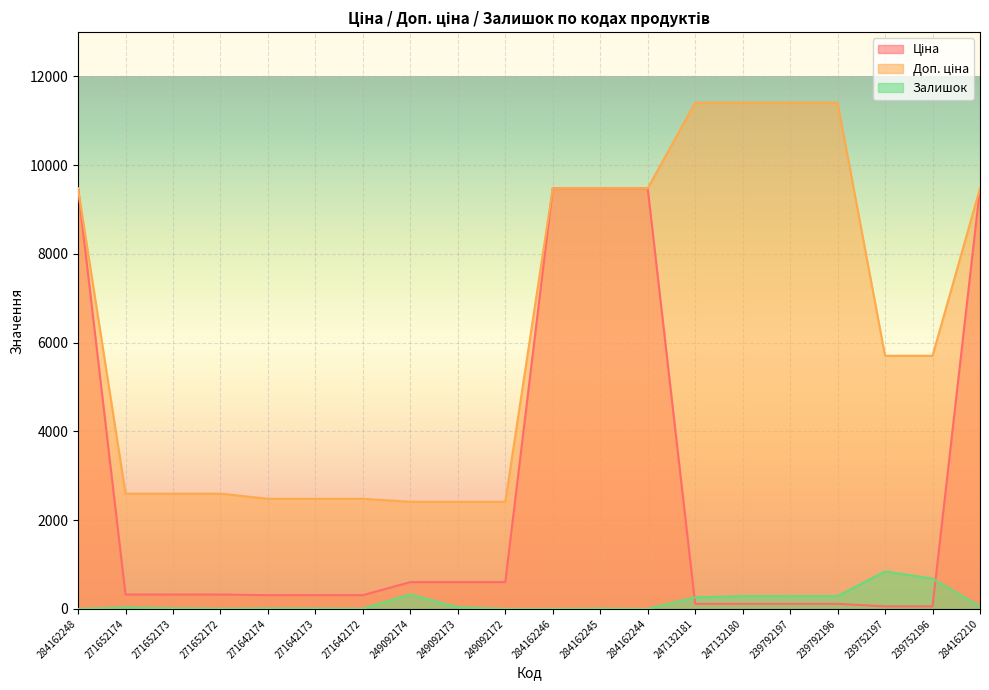

True or false: Доп. ціна has a value of 4100.1 at 271652172.

False